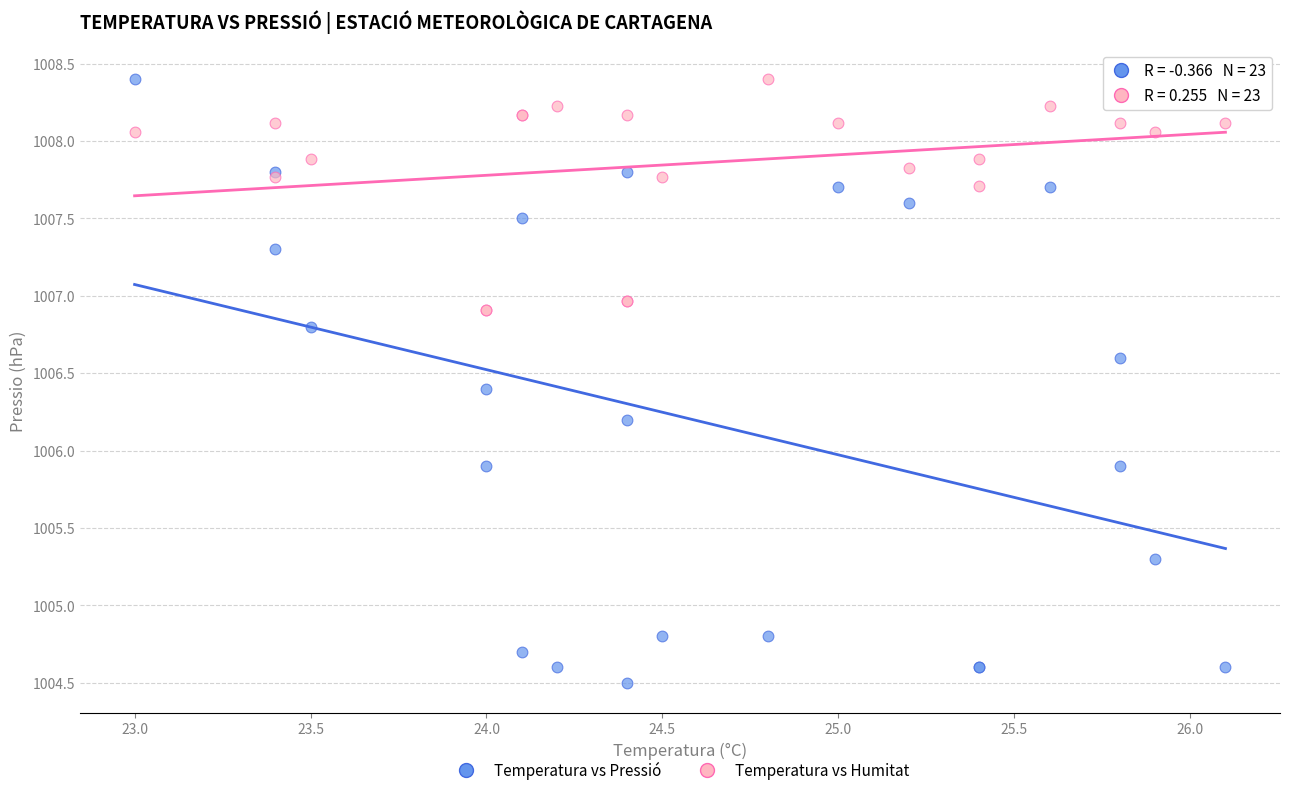

What is the X range (max minus min) for the scatter plot?

3.1